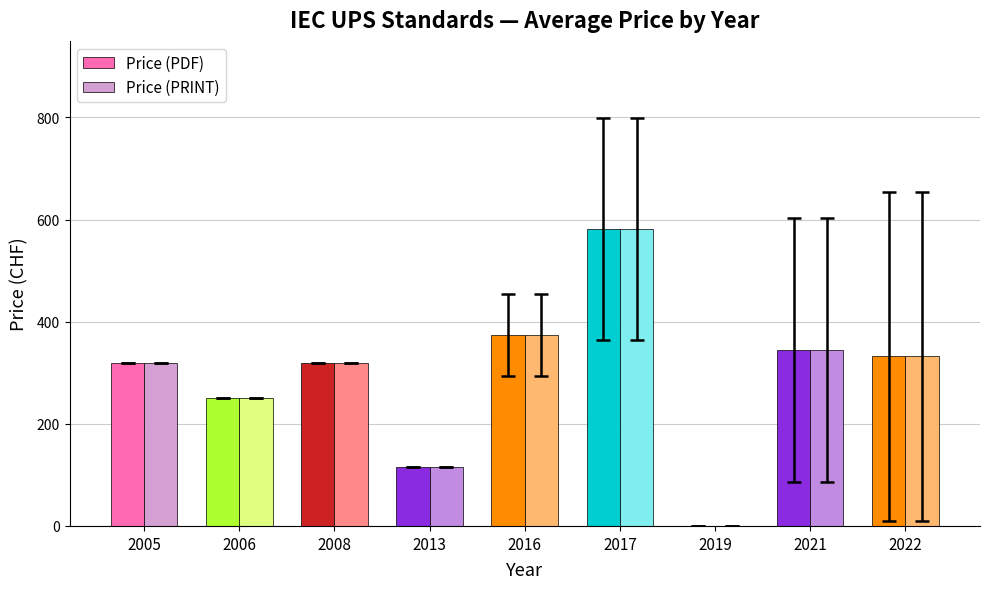

What is the total value across all series at 2021?

690.0